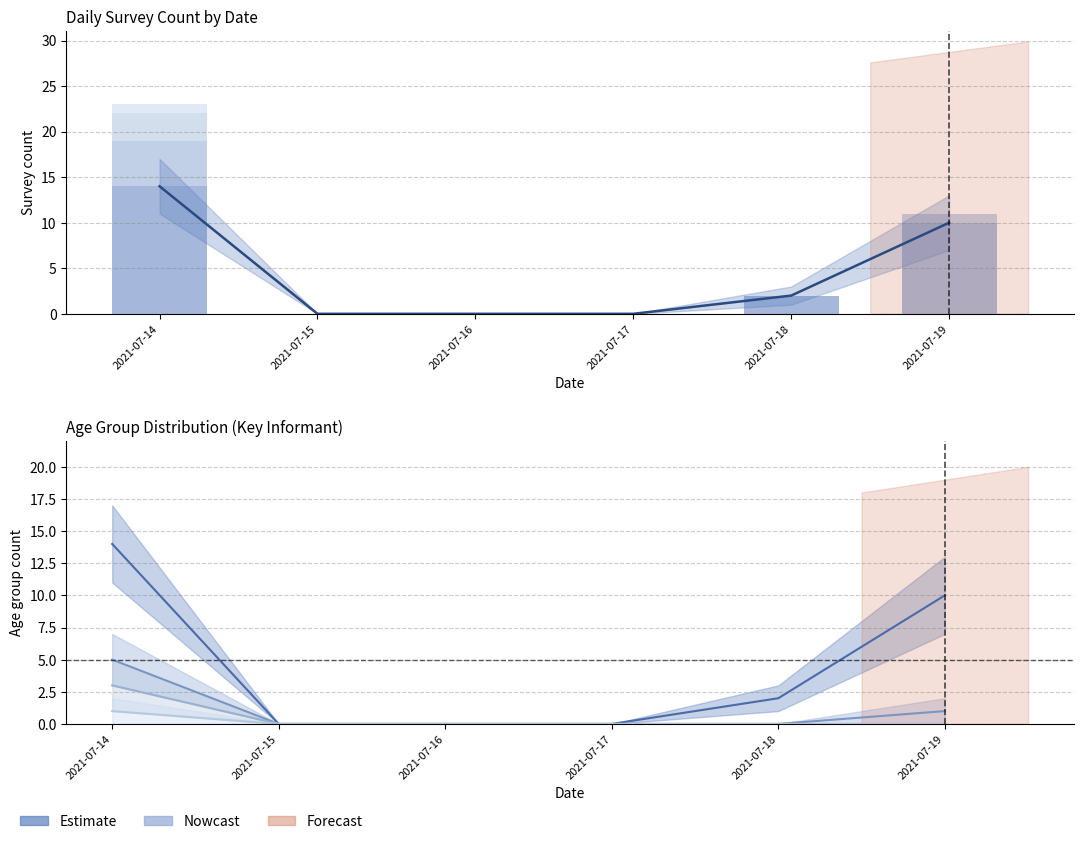

What is the difference between the maximum and second lowest values in the 15_17 series?

1